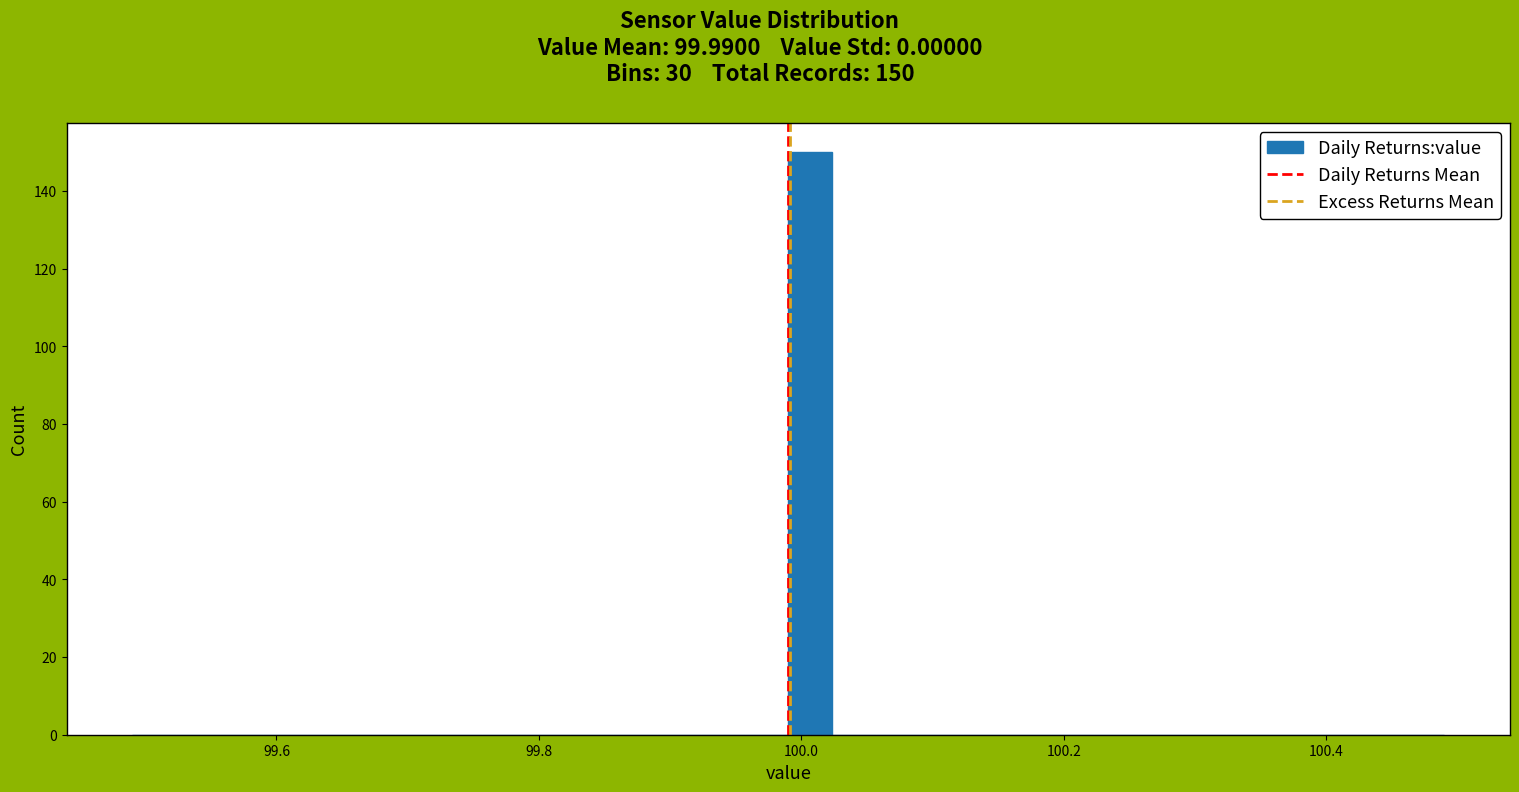

Read against the x-axis, roughly where is the centre of the tallest bar?

100.00